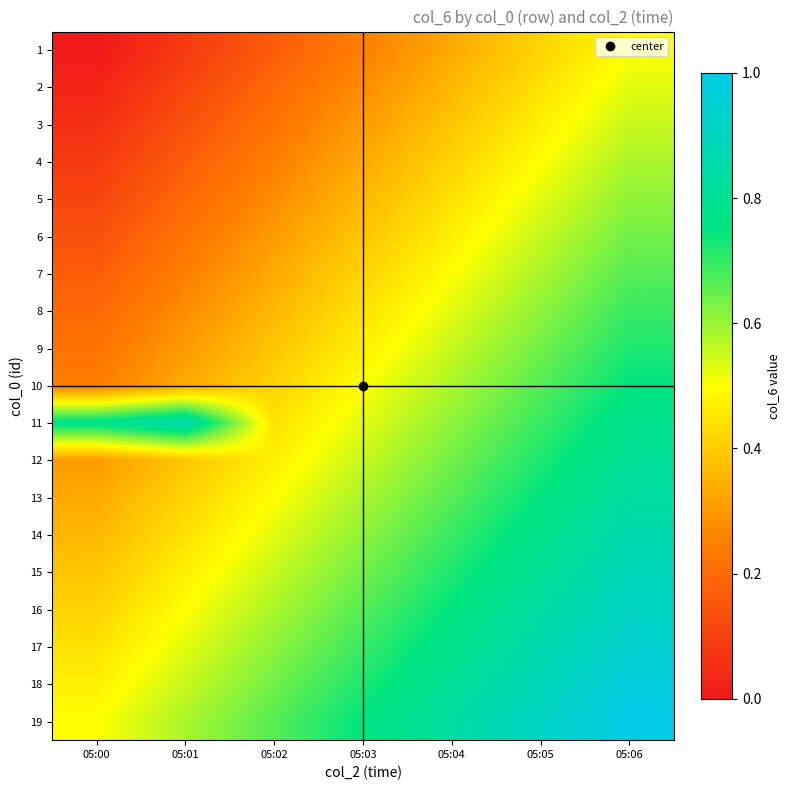

Rank the series by their maximum value, from highest to lowest.

19, 18, 17, 16, 15, 11, 14, 13, 12, 10, 9, 8, 7, 6, 5, 4, 3, 2, 1